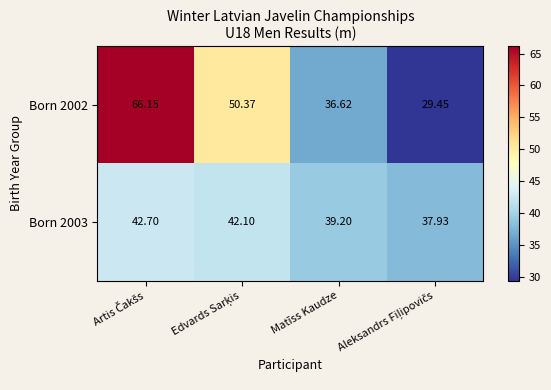

At which label is Born 2003 closest to 40?

Matīss Kaudze